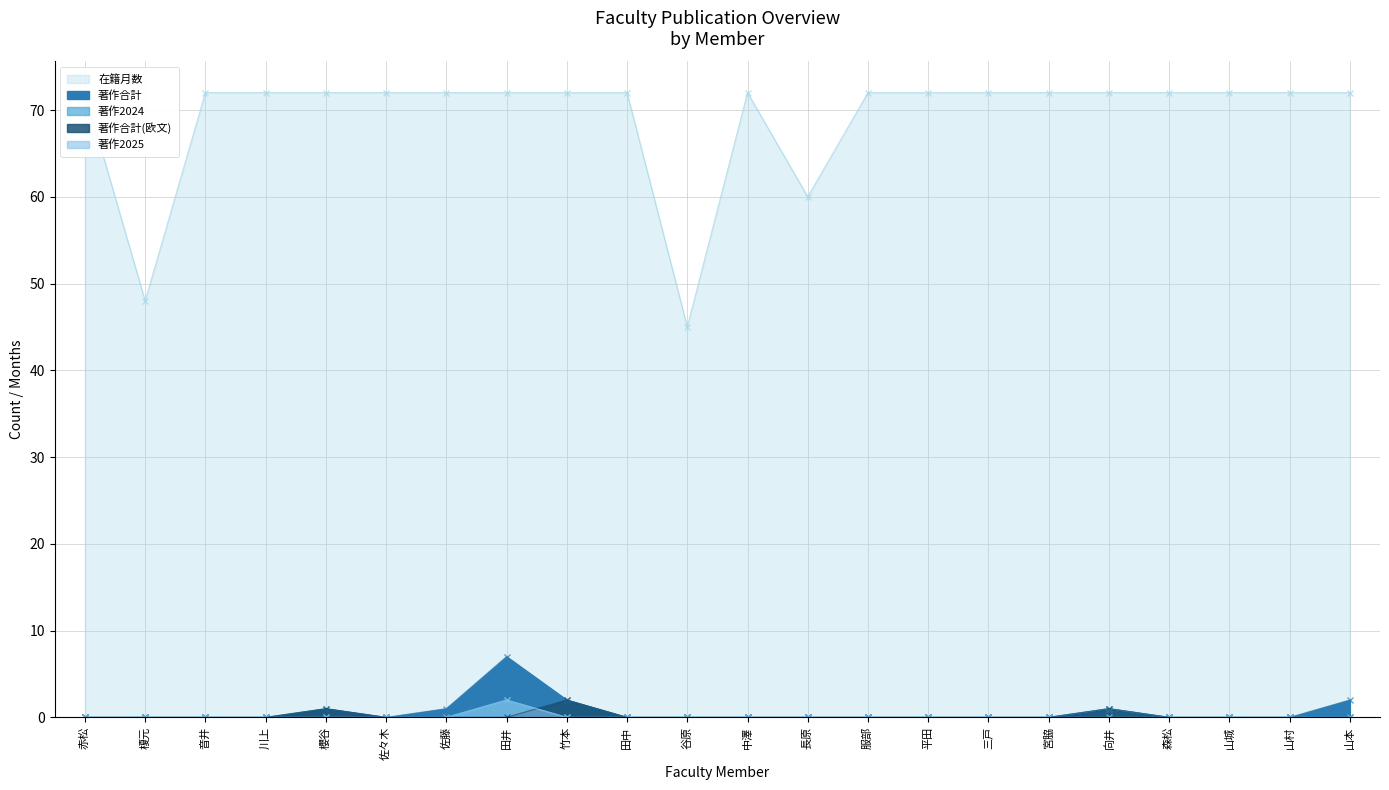

How many 著作2024 values are between 0 and 1?

21